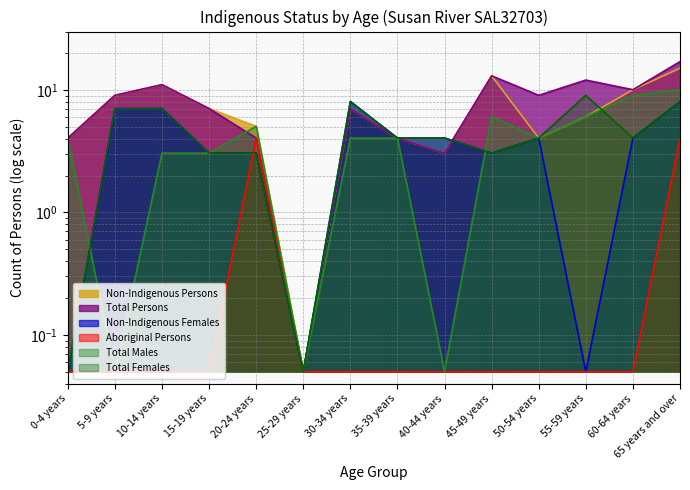

Which has a higher value, 55-59 years or 30-34 years?

30-34 years